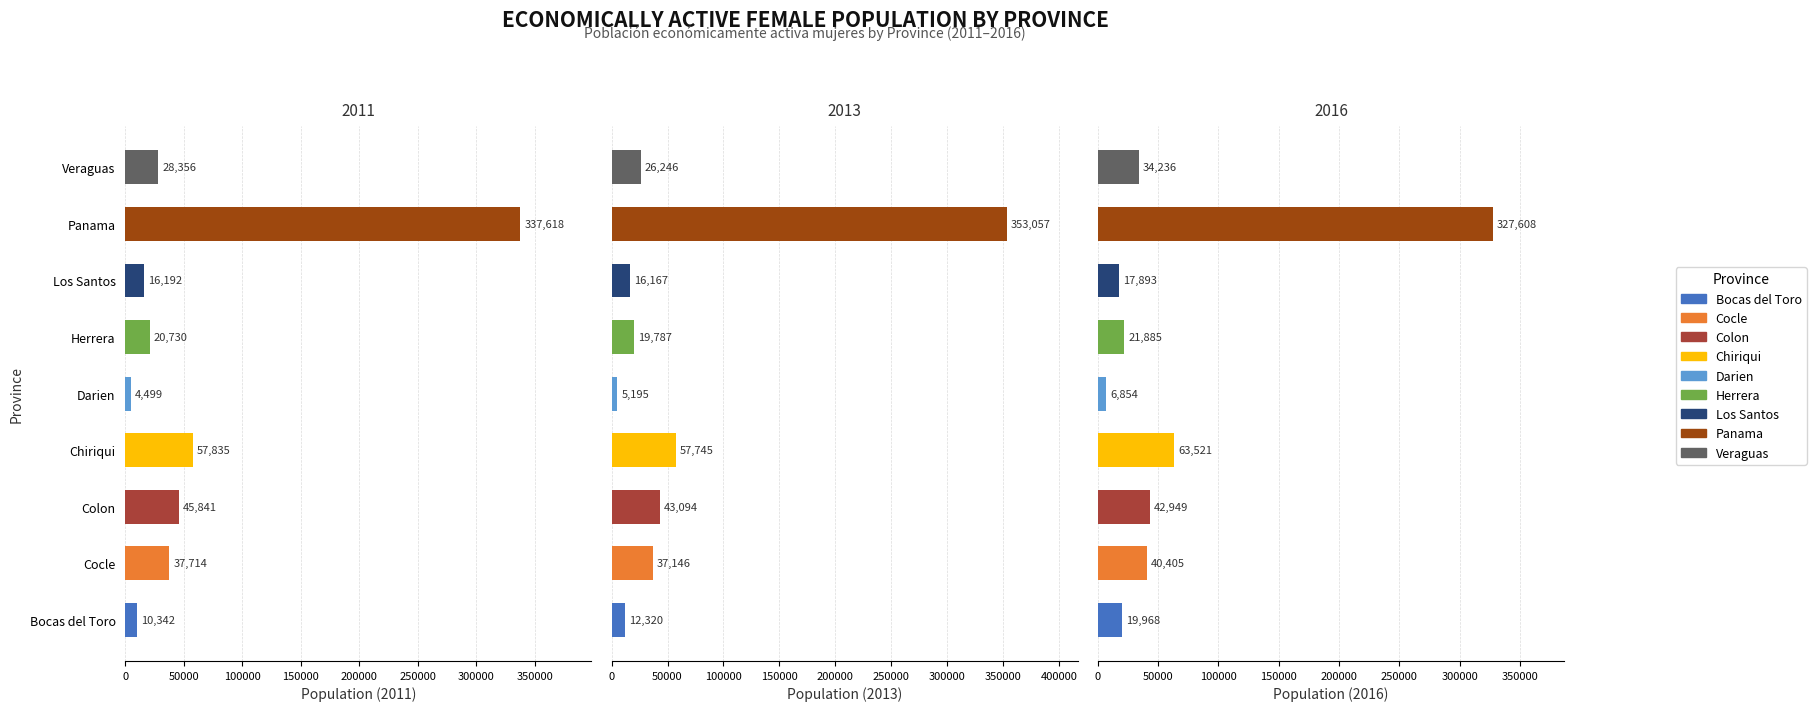

Reading left to right, what are all the values shown in this chart?

2011: 10342	37714	45841	57835	4499	20730	16192	337618	28356
2012: 12320	37146	43094	57745	5195	19787	16167	353057	26246
2013: 19968	40405	42949	63521	6854	21885	17893	327608	34236